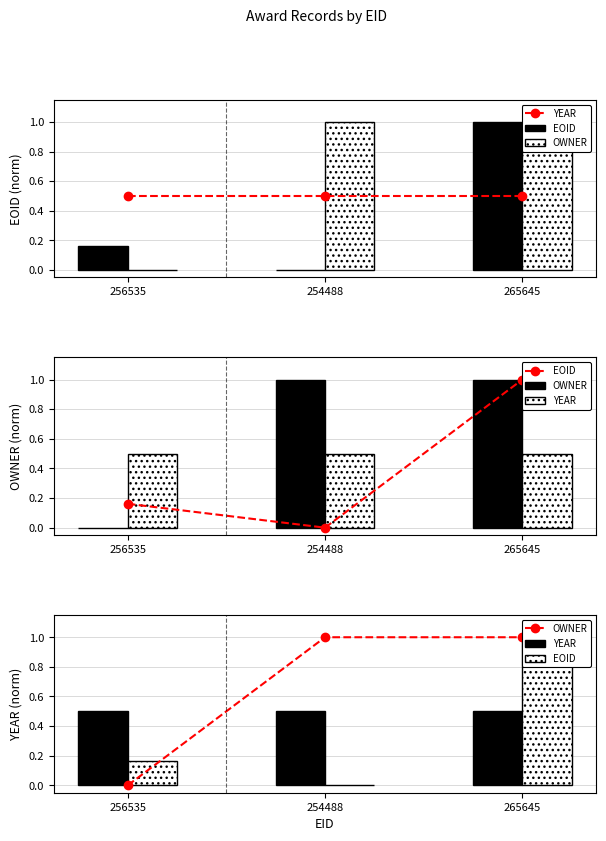

Are the bars grouped side by side (vs. stacked)?

Yes